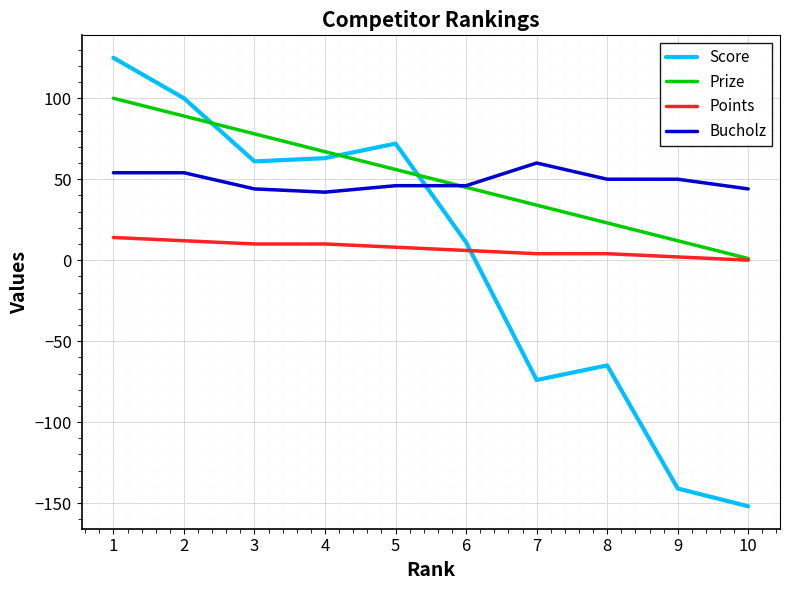

How many lines are shown in the chart?

4